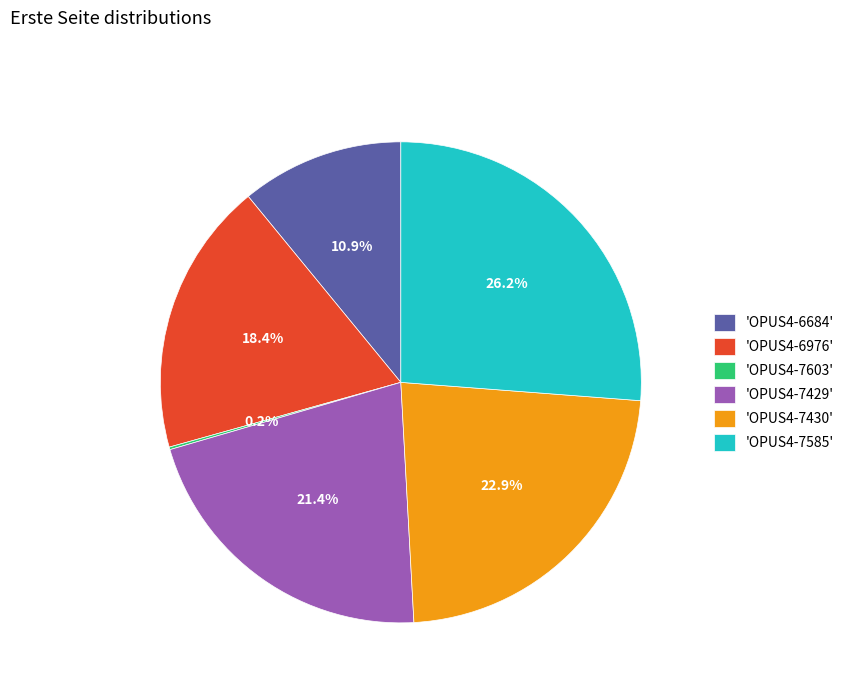

What is the total percentage of 'OPUS4-6684' and 'OPUS4-7429'?

32.3%